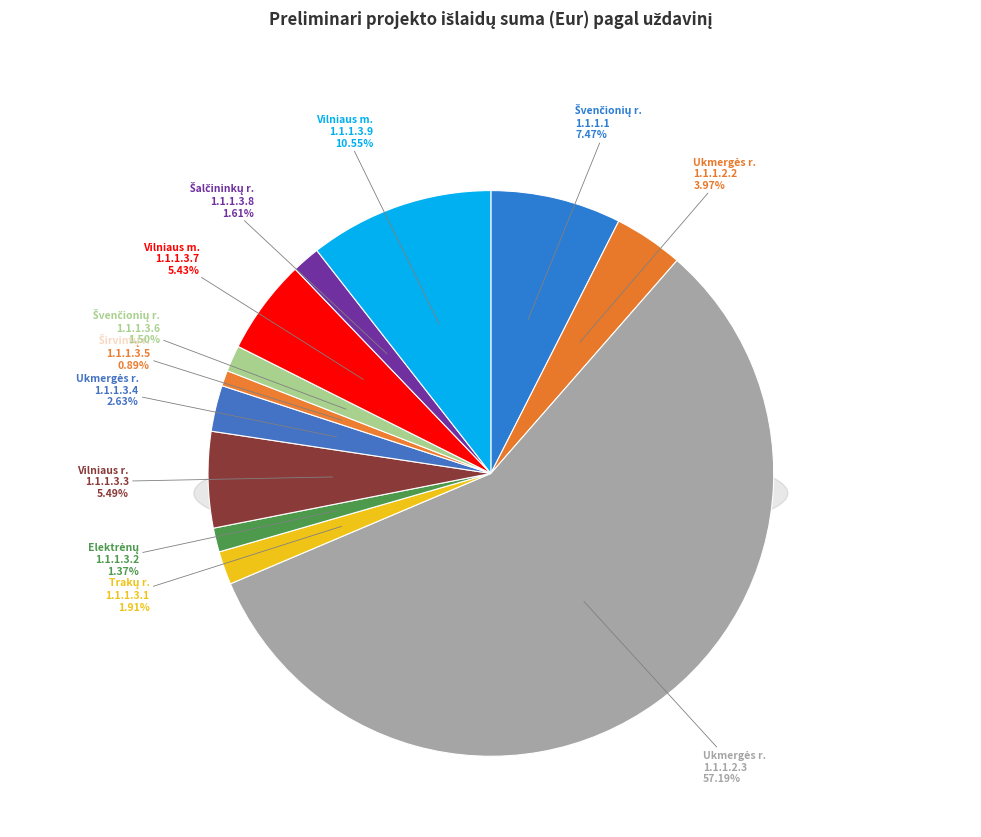

What portion of the pie excludes 1.1.1.2?

96.0%